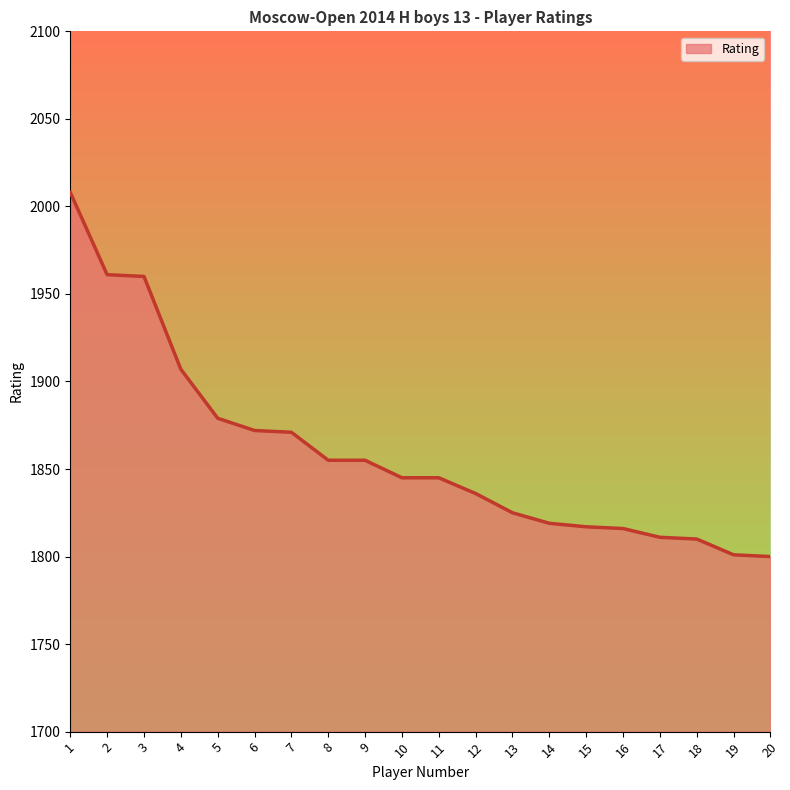

What is the average value?

1860